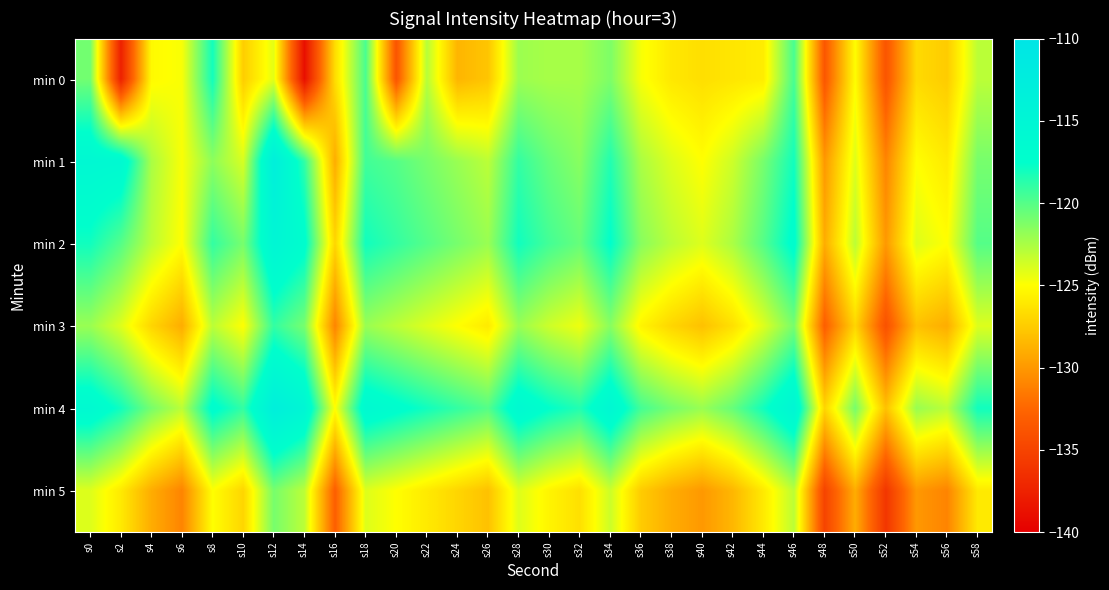

Which series has the largest range (max minus min)?

min 0